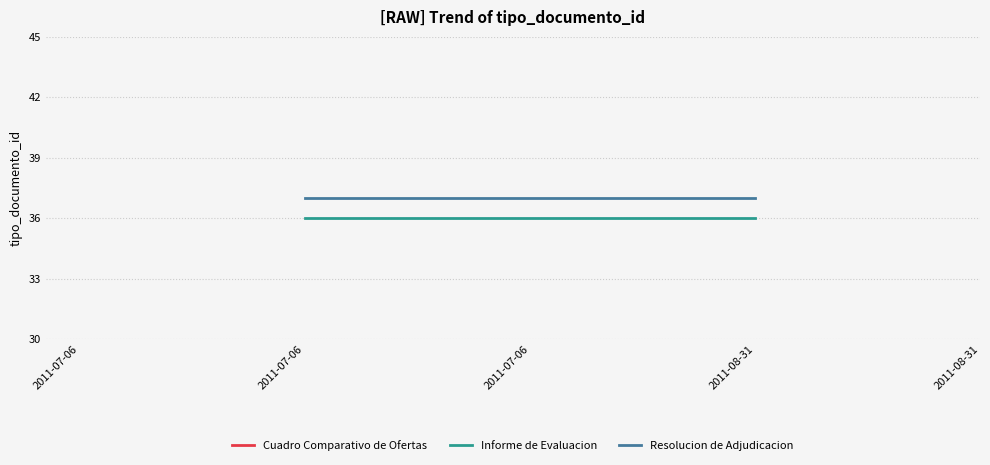

At which label does Resolucion de Adjudicacion reach its minimum?

2011-07-06